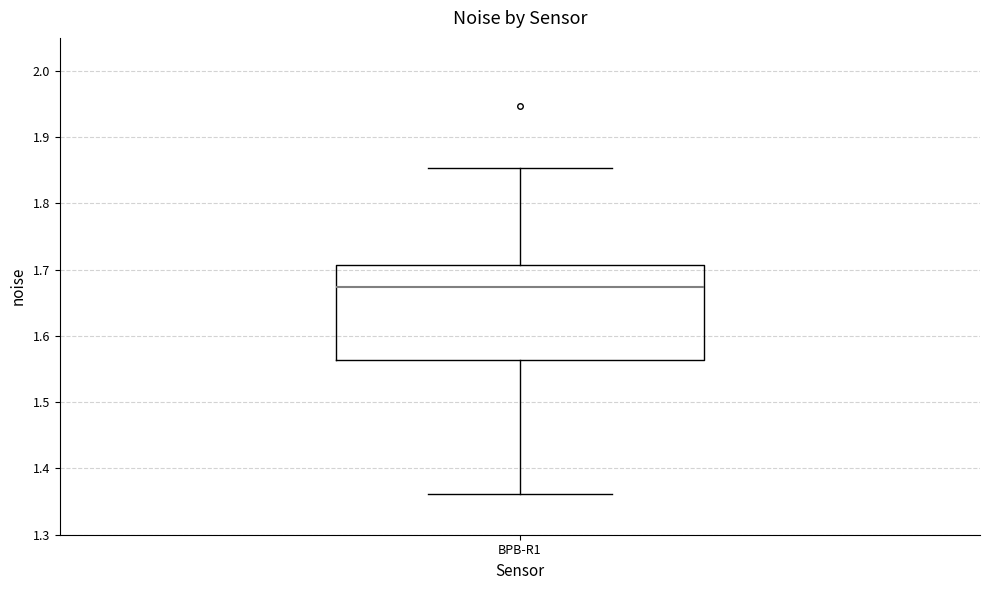

Transcribe this box plot: give where the median line is, the range the box spans, and where the two whiskers end, as read against the y-axis. The values are not printed on the chart, so give them approximately, as read against the axis.

median 1.67, box 1.56 to 1.71, whiskers 1.36 to 1.85